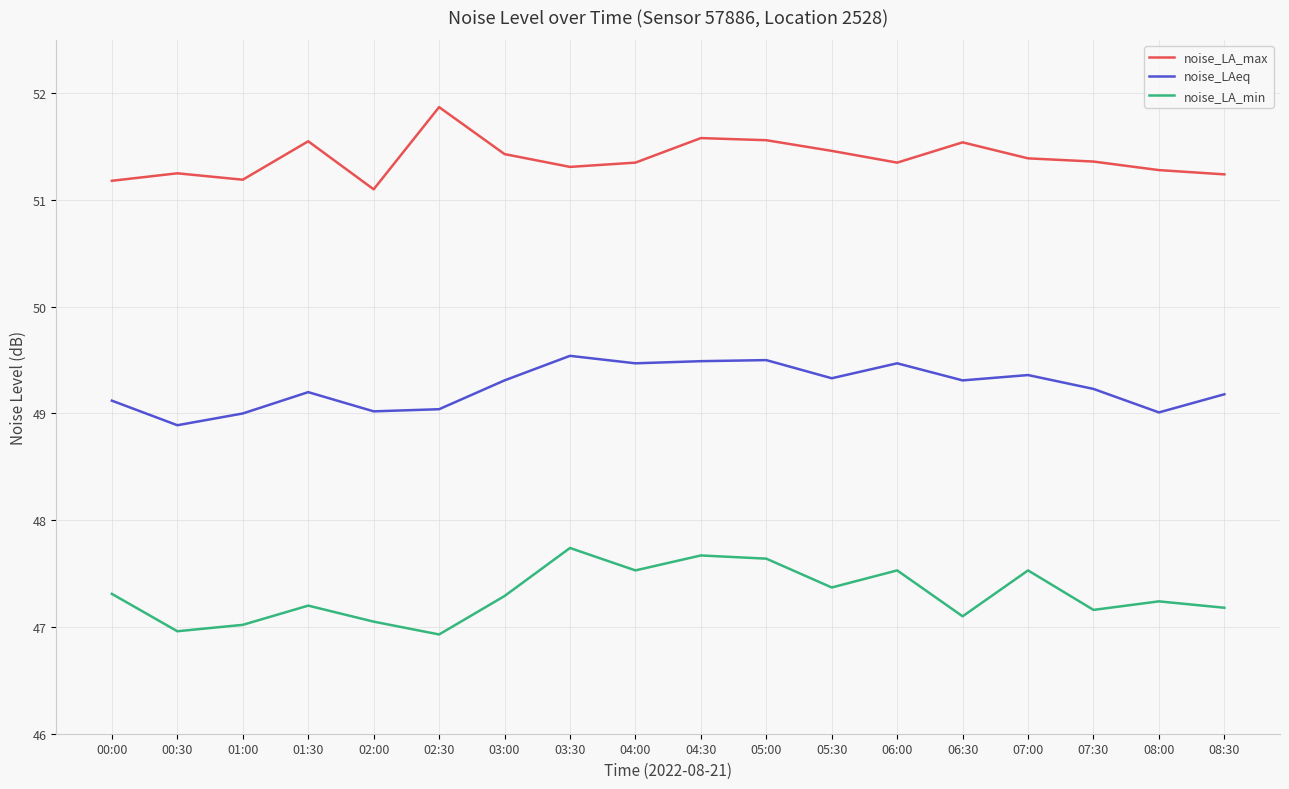

What is the difference between the maximum and minimum values in the noise_LA_max series?

0.8